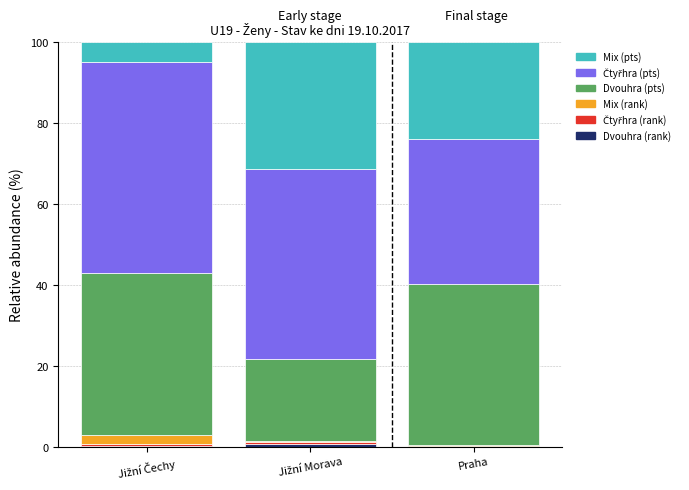

What is the sum of all Dvouhra (rank) values?

1.0